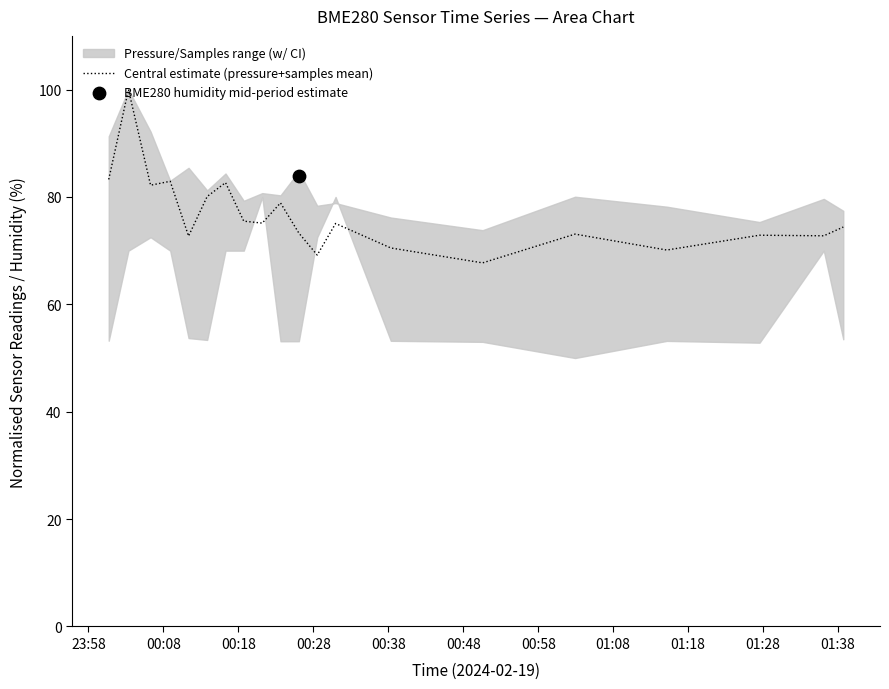

What is the ratio of the value at 00:08 to the value at 01:18?

1.3